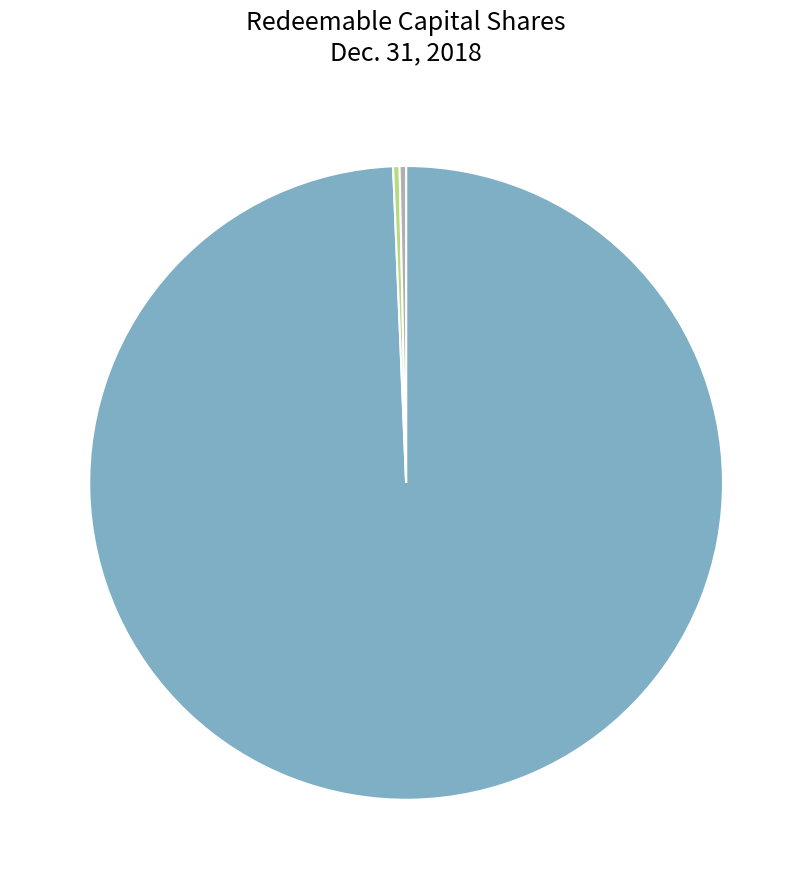

To the nearest percent, what is the average slice percentage?

33%